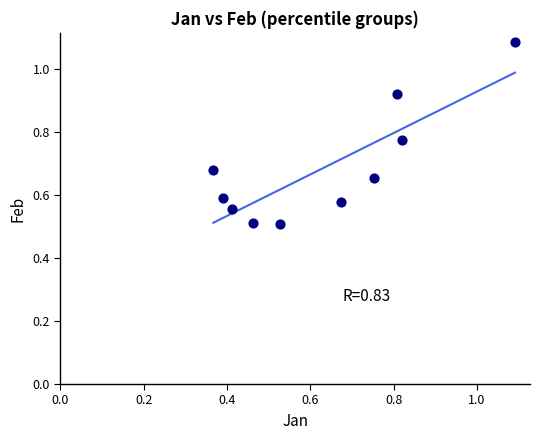

How many data points are displayed?

10